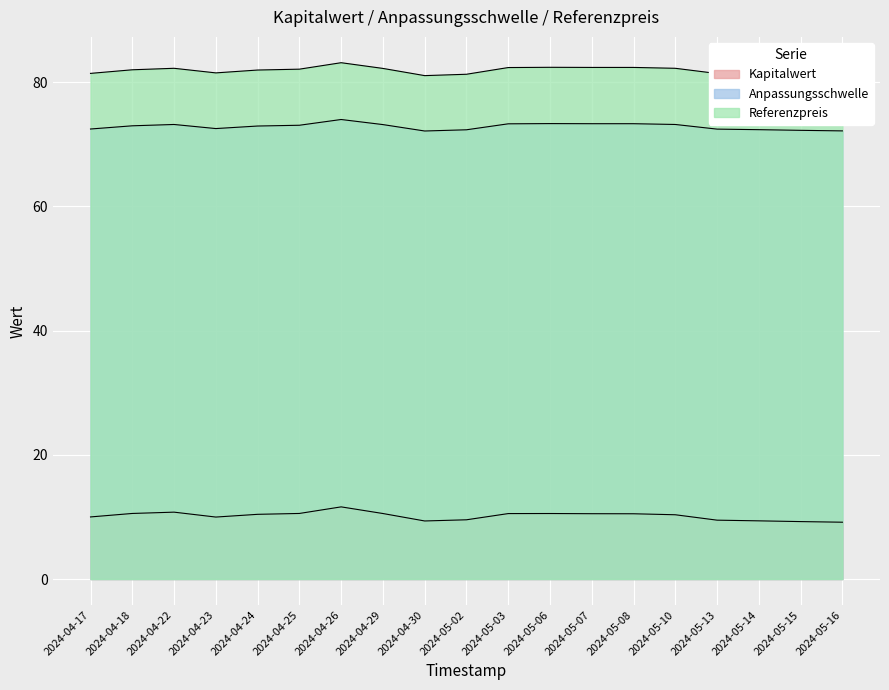

List the labels in order of Kapitalwert value, largest first.

2024-04-26, 2024-04-22, 2024-04-18, 2024-04-25, 2024-04-29, 2024-05-06, 2024-05-03, 2024-05-07, 2024-05-08, 2024-04-24, 2024-05-10, 2024-04-17, 2024-04-23, 2024-05-02, 2024-05-13, 2024-05-14, 2024-04-30, 2024-05-15, 2024-05-16